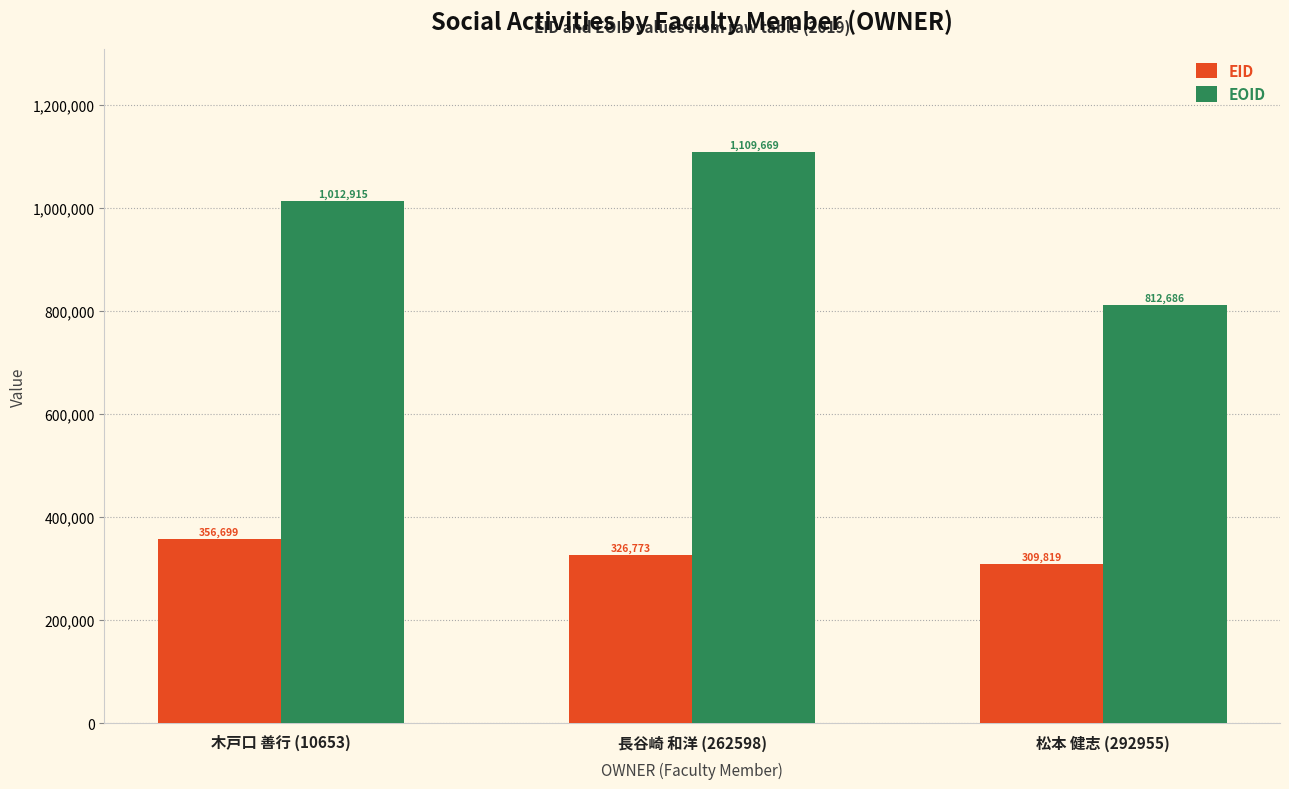

Reading left to right, extract all data points from this chart.

EID: 木戸口 善行 (10653)=356699	長谷崎 和洋 (262598)=326773	松本 健志 (292955)=309819
EOID: 木戸口 善行 (10653)=1012915	長谷崎 和洋 (262598)=1109669	松本 健志 (292955)=812686